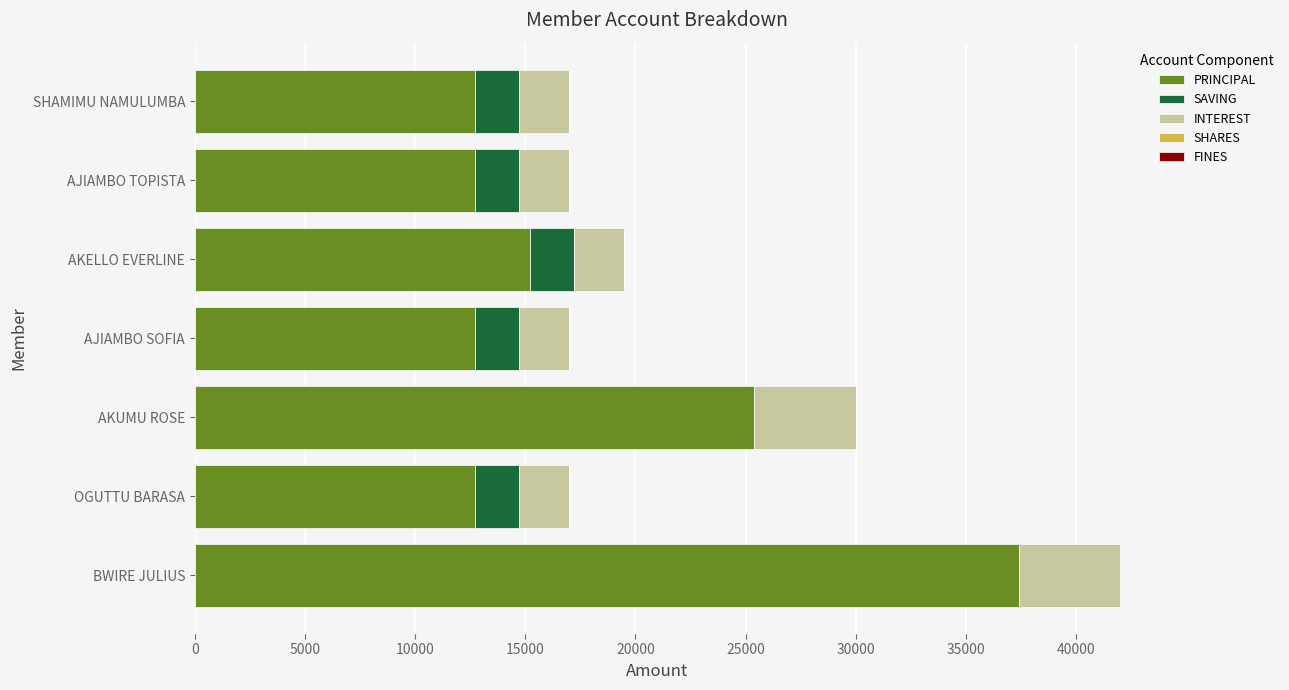

What is the sum of the PRINCIPAL values at AJIAMBO SOFIA and OGUTTU BARASA?

25400